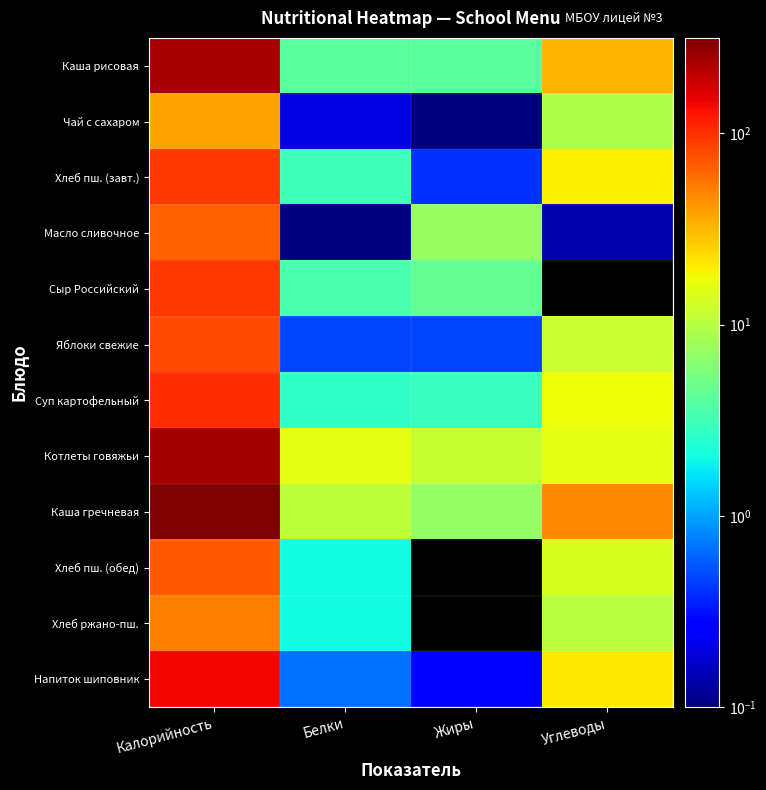

At which category does the chart reach its minimum across all series?

Углеводы